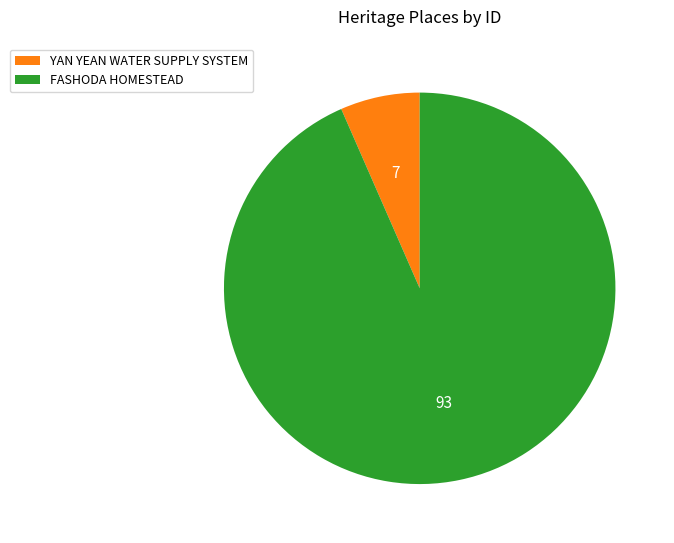

Which has a higher value, YAN YEAN WATER SUPPLY SYSTEM or FASHODA HOMESTEAD?

FASHODA HOMESTEAD